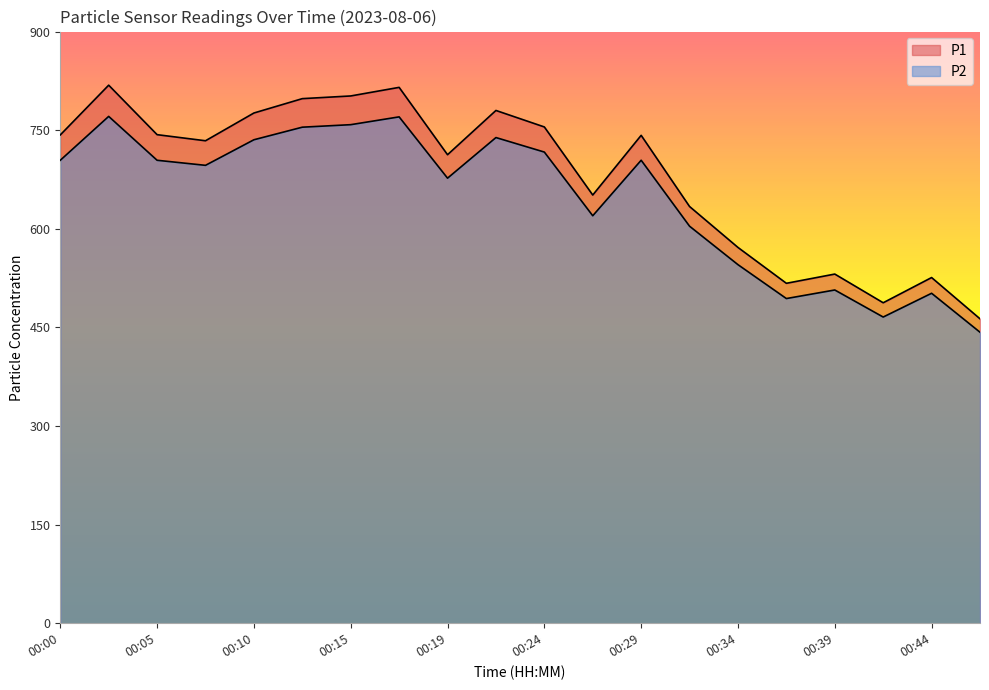

What is the total value across all series at 00:15?

1560.4